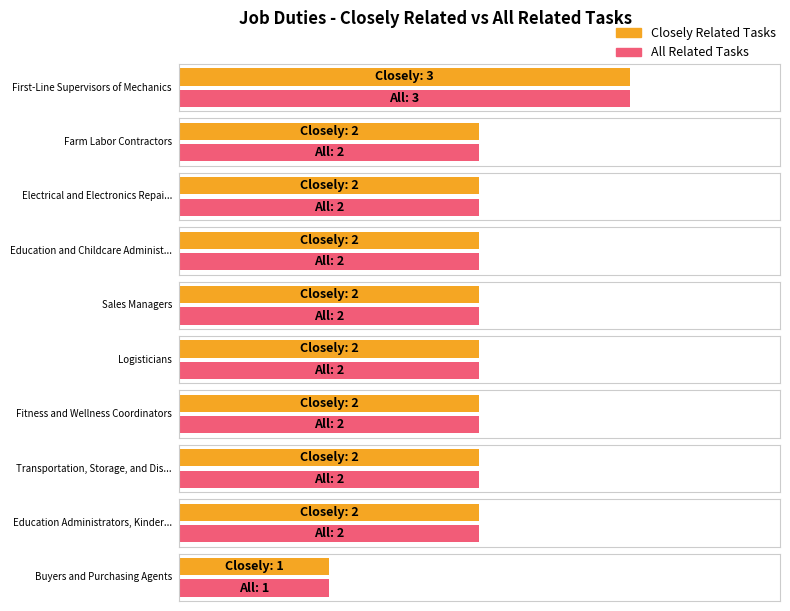

Reading right to left, list all the values displayed in this chart.

Closely Related Tasks: 1	2	2	2	2	2	2	2	2	3
All Related Tasks: 1	2	2	2	2	2	2	2	2	3